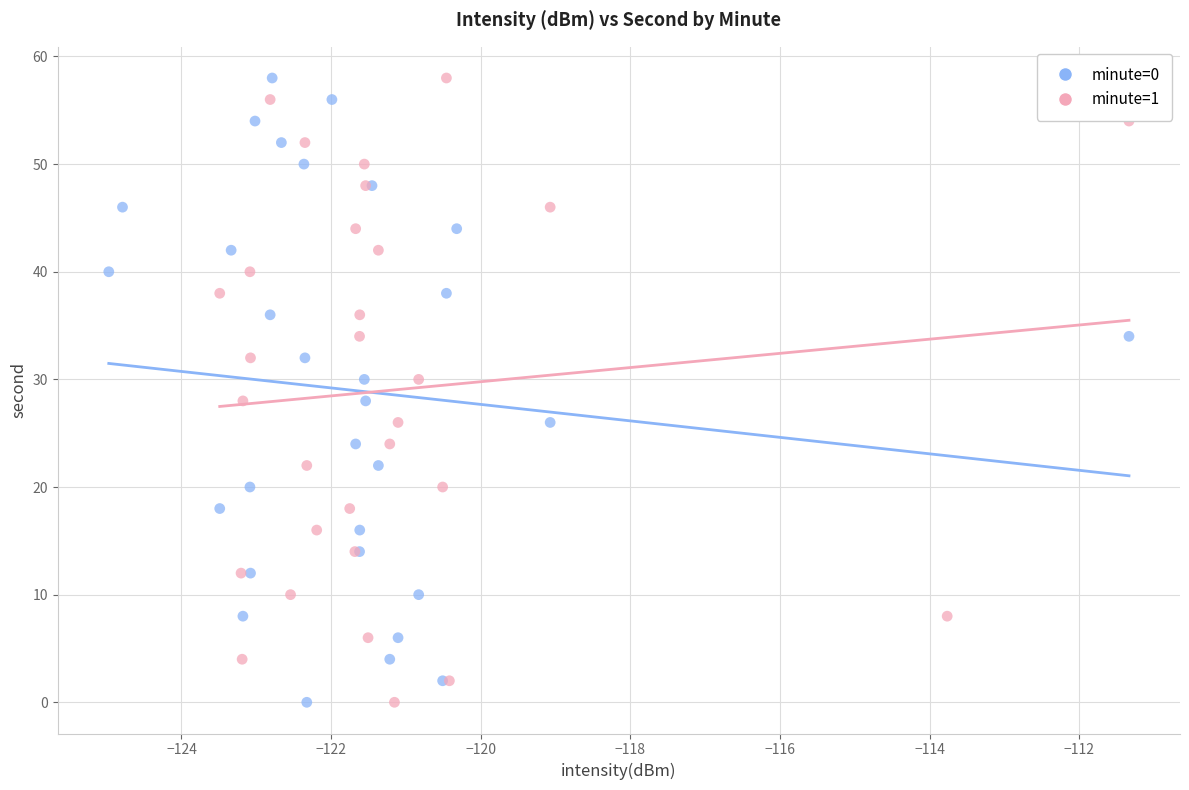

What are all the series names shown in the legend?

minute=0, minute=1